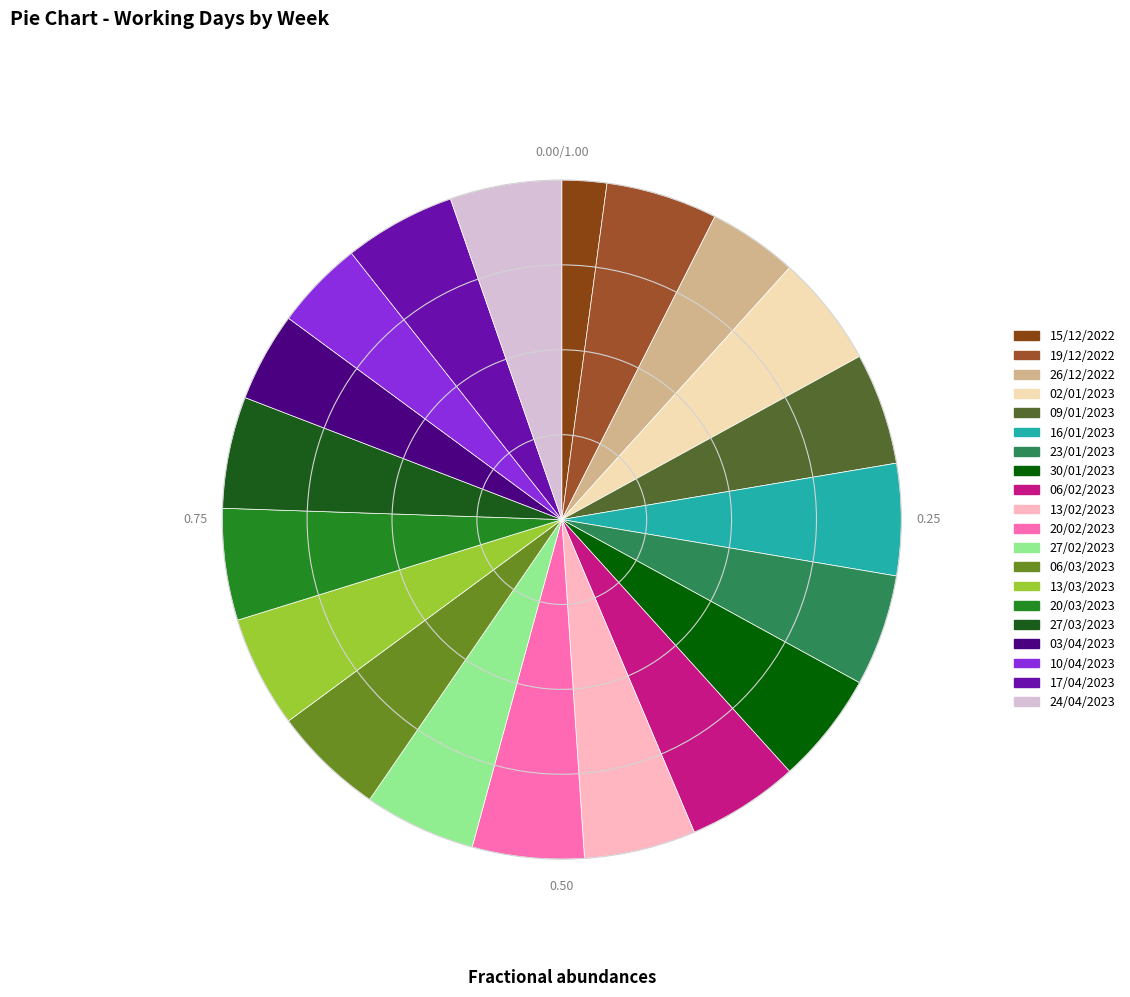

Rank the categories by value from highest to lowest.

19/12/2022, 02/01/2023, 09/01/2023, 16/01/2023, 23/01/2023, 30/01/2023, 06/02/2023, 13/02/2023, 20/02/2023, 27/02/2023, 06/03/2023, 13/03/2023, 20/03/2023, 27/03/2023, 17/04/2023, 24/04/2023, 26/12/2022, 03/04/2023, 10/04/2023, 15/12/2022